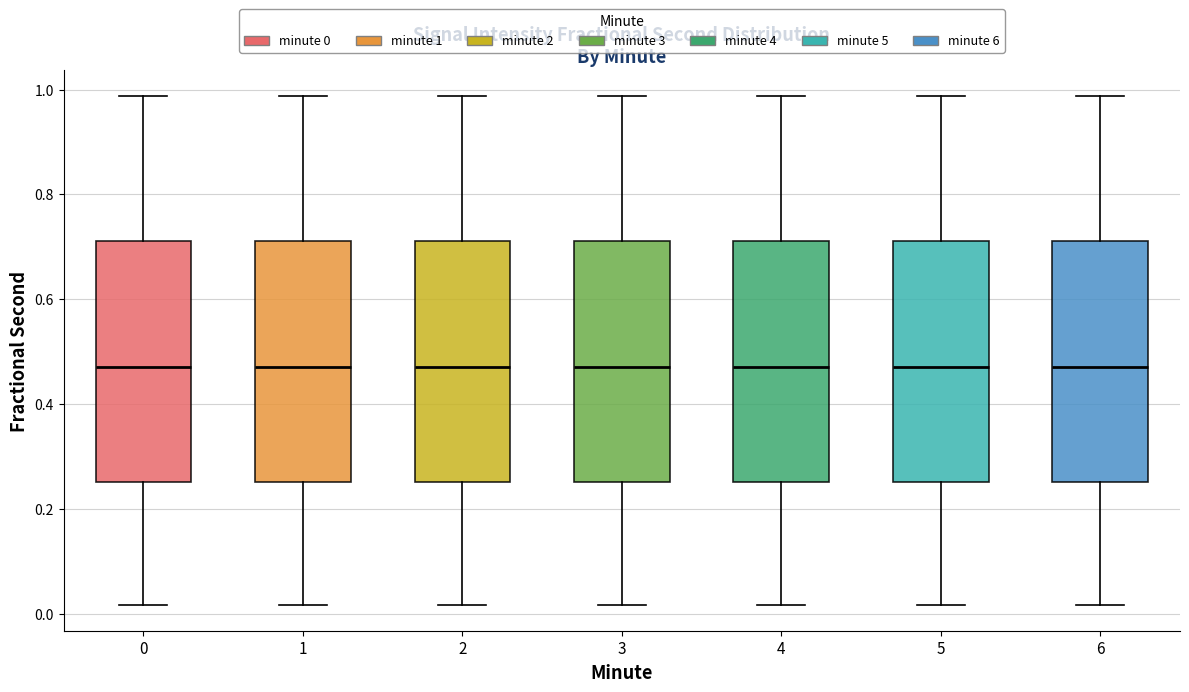

Reading left to right, read every box against the y-axis: the position of its median line, the range the box covers, and the ends of its whiskers. The values are not printed on the chart, so give them approximately, as read against the axis.

0: median 0.48, box 0.26 to 0.72, whiskers 0.02 to 0.98
1: median 0.48, box 0.26 to 0.72, whiskers 0.02 to 0.98
2: median 0.48, box 0.26 to 0.72, whiskers 0.02 to 0.98
3: median 0.48, box 0.26 to 0.72, whiskers 0.02 to 0.98
4: median 0.48, box 0.26 to 0.72, whiskers 0.02 to 0.98
5: median 0.48, box 0.26 to 0.72, whiskers 0.02 to 0.98
6: median 0.48, box 0.26 to 0.72, whiskers 0.02 to 0.98